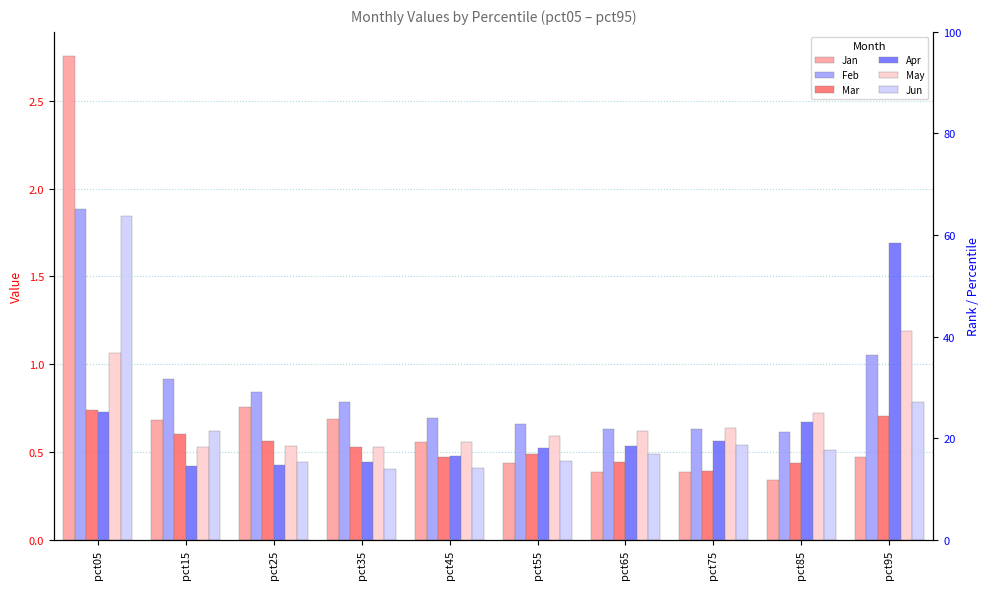

How many bars are there in total?

60